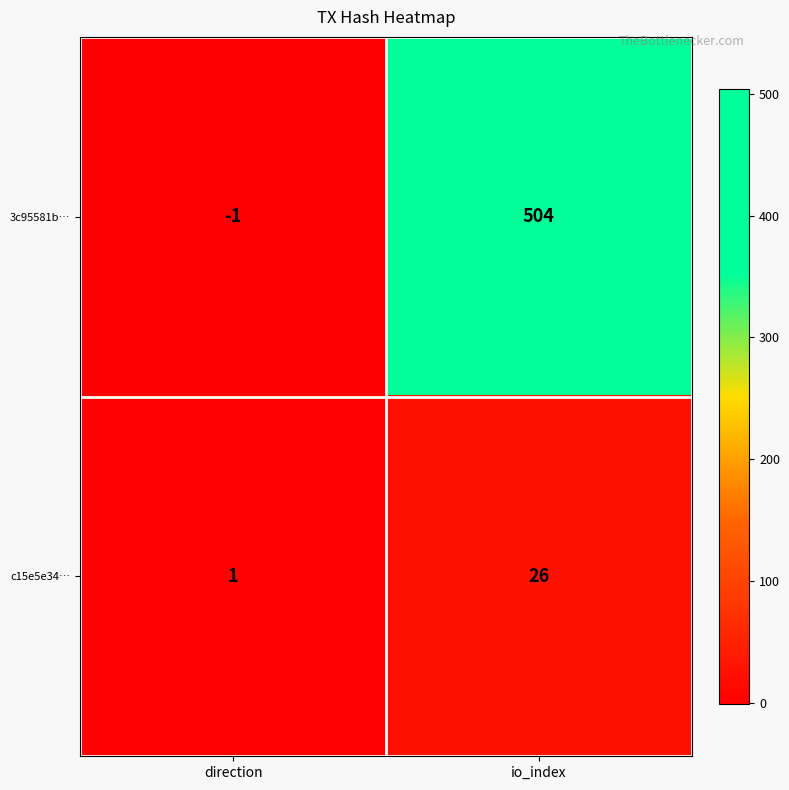

Reading right to left, list all the values displayed in this chart.

3c95581b…: 504	-1
c15e5e34…: 26	1